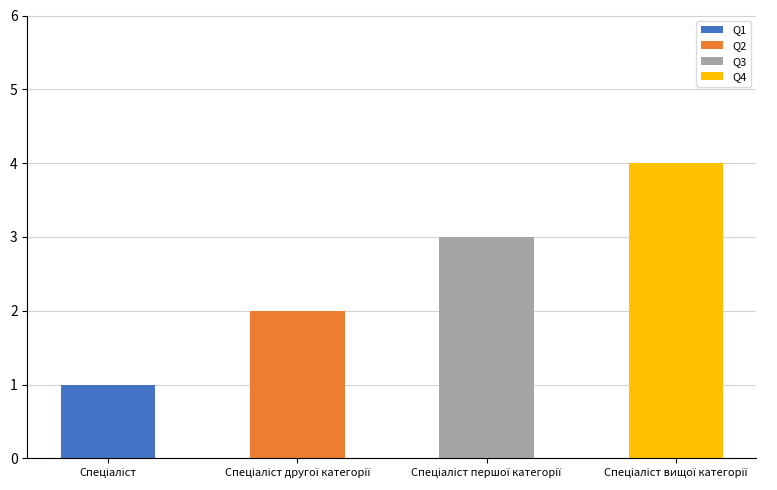

How many distinct data groups are displayed?

4